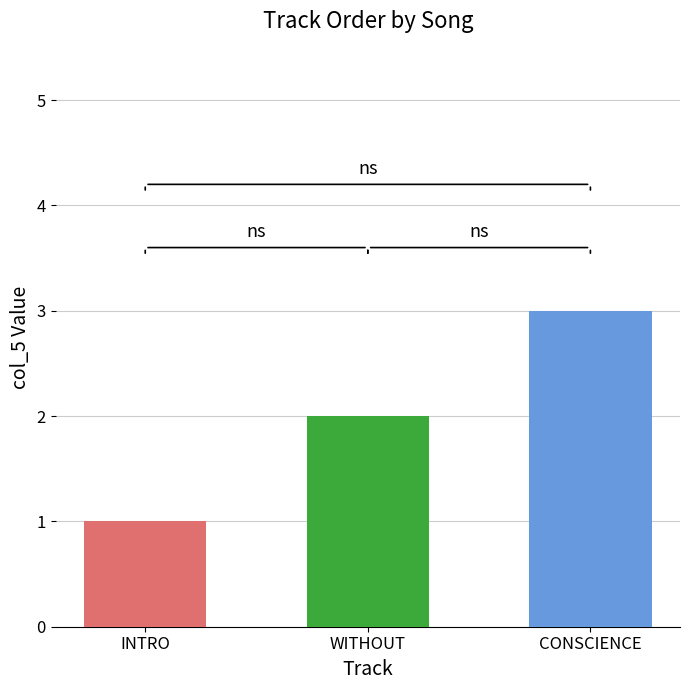

Between WITHOUT and CONSCIENCE, which is larger?

CONSCIENCE